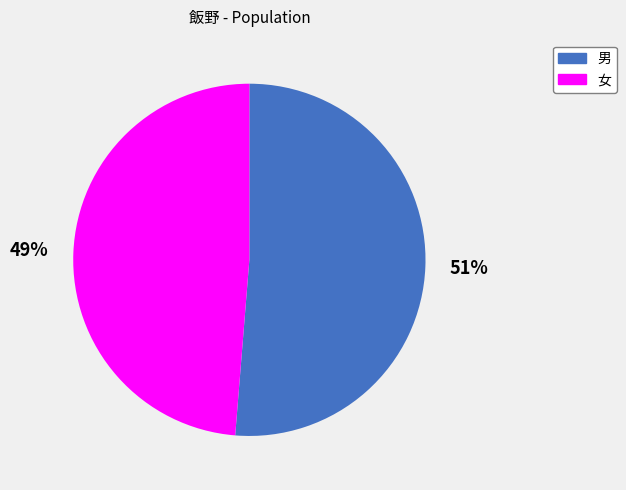

Is it true that 女 is 55% of the pie?

False